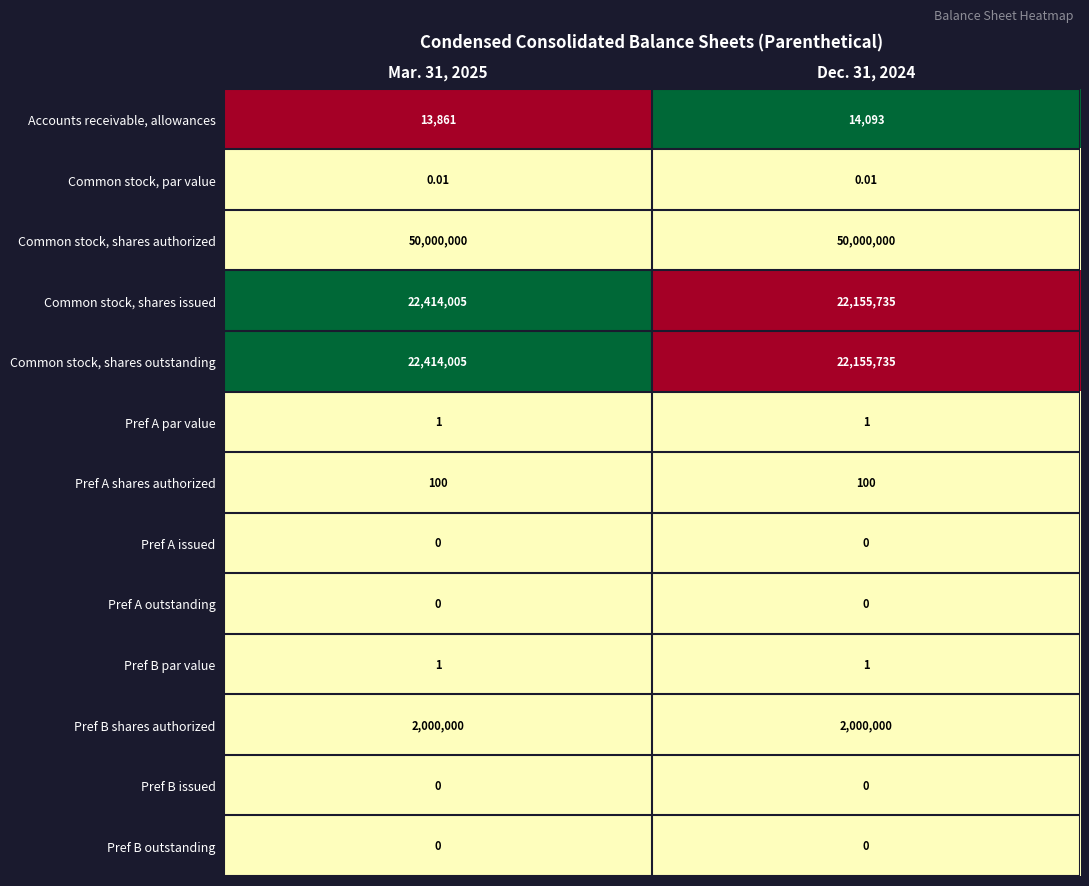

Is the value of Pref B par value at Mar. 31, 2025 greater than the value of Pref B shares authorized at Mar. 31, 2025?

No